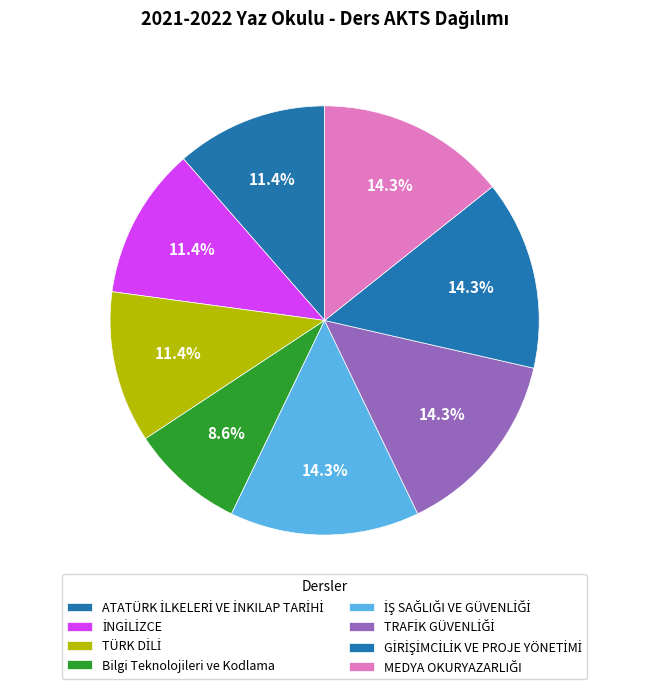

The ATATÜRK İLKELERİ VE İNKILAP TARİHİ slice represents 17% of the pie. True or false?

False